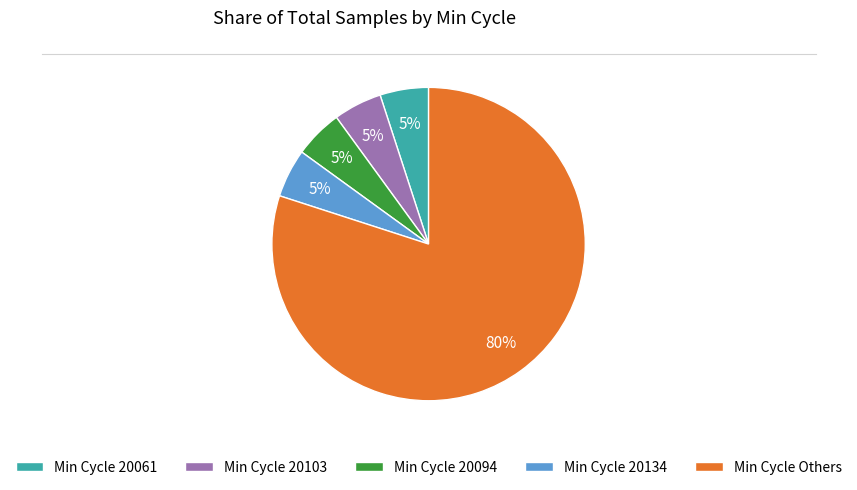

Does any single category account for the majority?

Yes